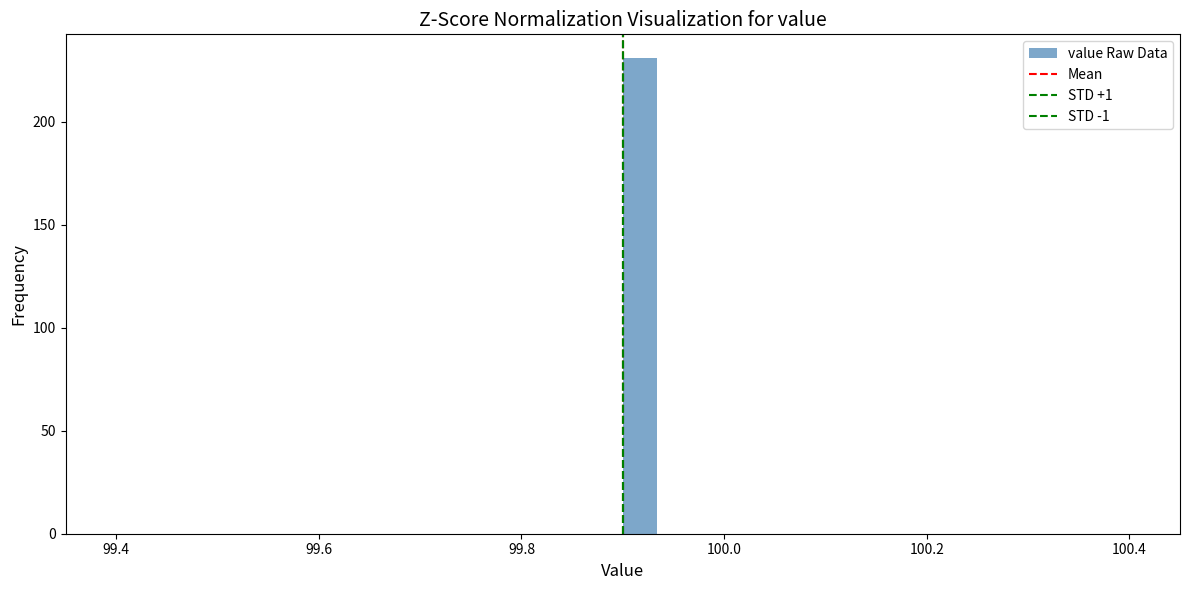

Read against the x-axis, roughly where is the centre of the tallest bar?

99.92